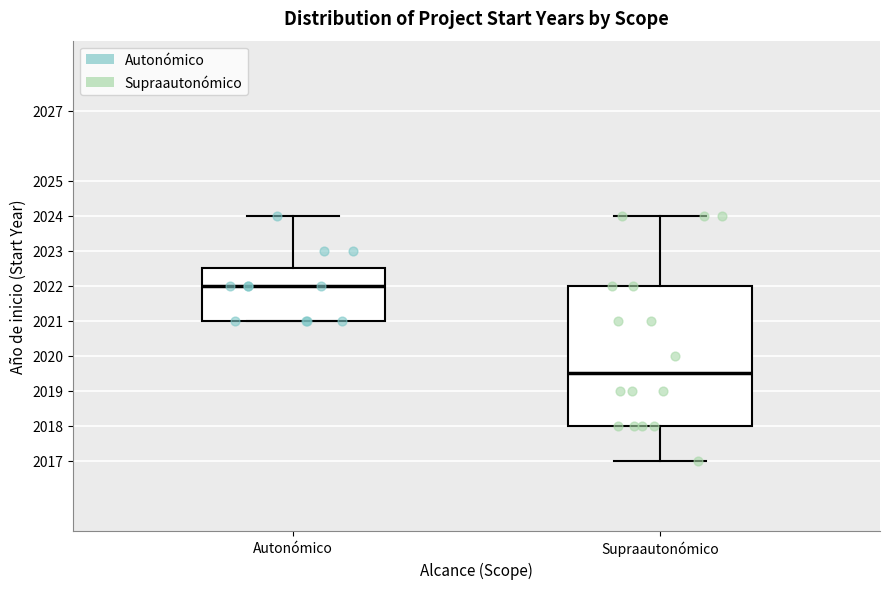

Reading left to right, read every box against the y-axis: the position of its median line, the range the box covers, and the ends of its whiskers. The values are not printed on the chart, so give them approximately, as read against the axis.

Autonómico: median 2022.0, box 2021.0 to 2022.5, whiskers 2021.0 to 2024.0
Supraautonómico: median 2019.5, box 2018.0 to 2022.0, whiskers 2017.0 to 2024.0